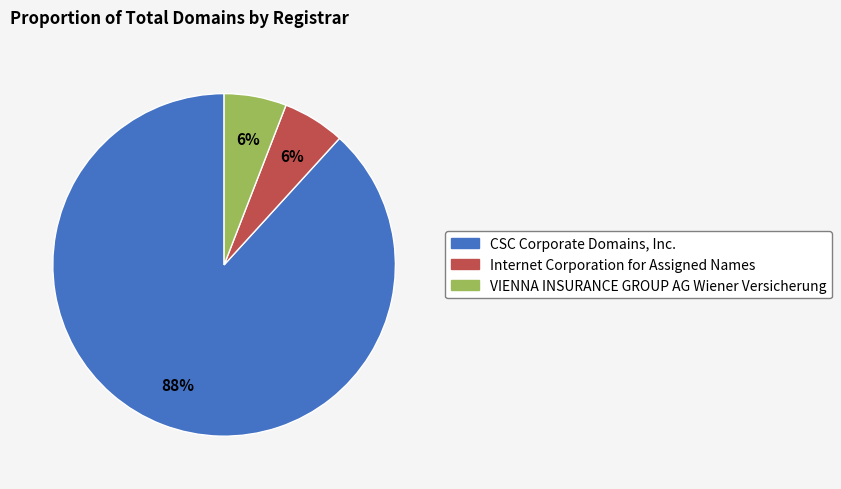

Combined, do VIENNA INSURANCE GROUP AG Wiener Versicherung and Internet Corporation for Assigned Names account for over 50%?

No